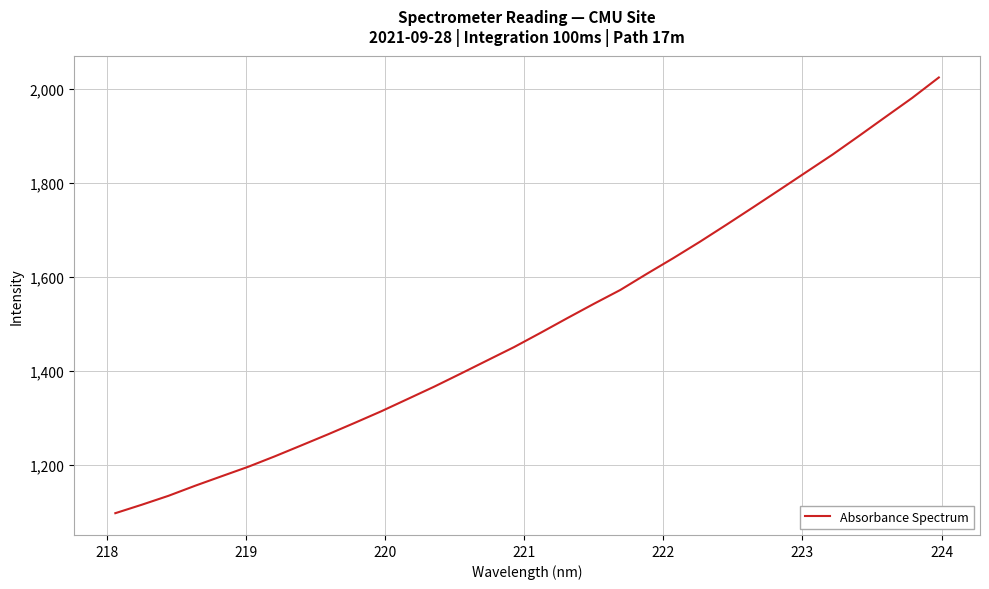

What is the greatest value displayed?

2024.7